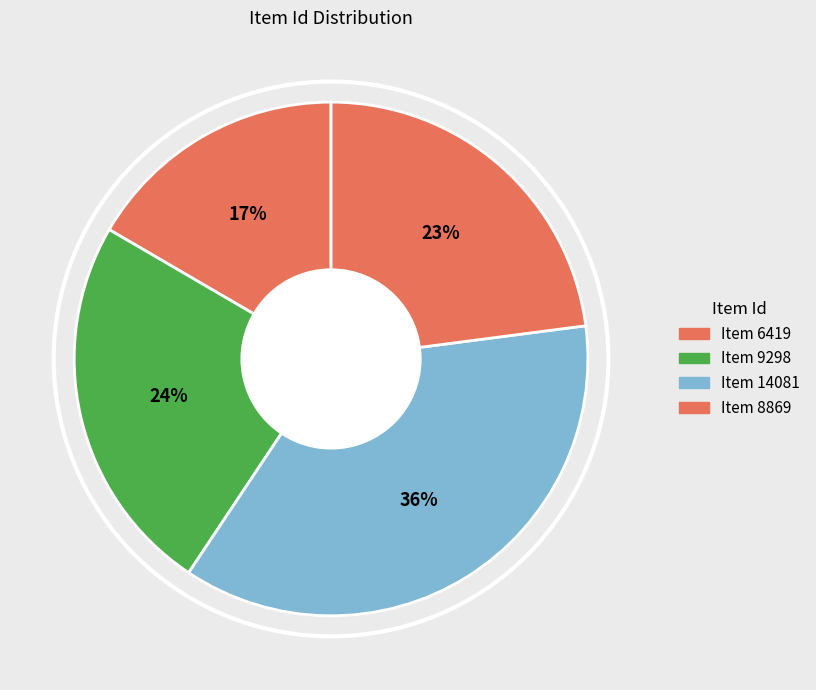

Combined, do Item 14081 and Item 8869 account for over 50%?

Yes